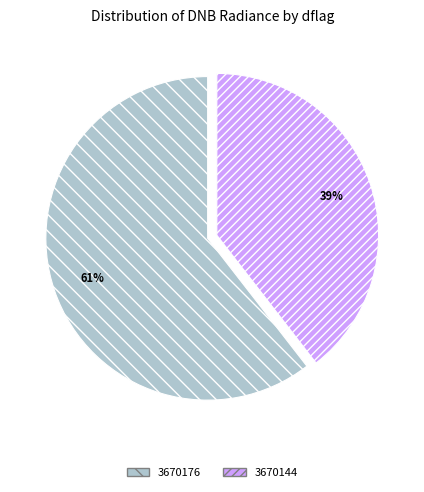

The 3670176 slice represents 61% of the pie. True or false?

True